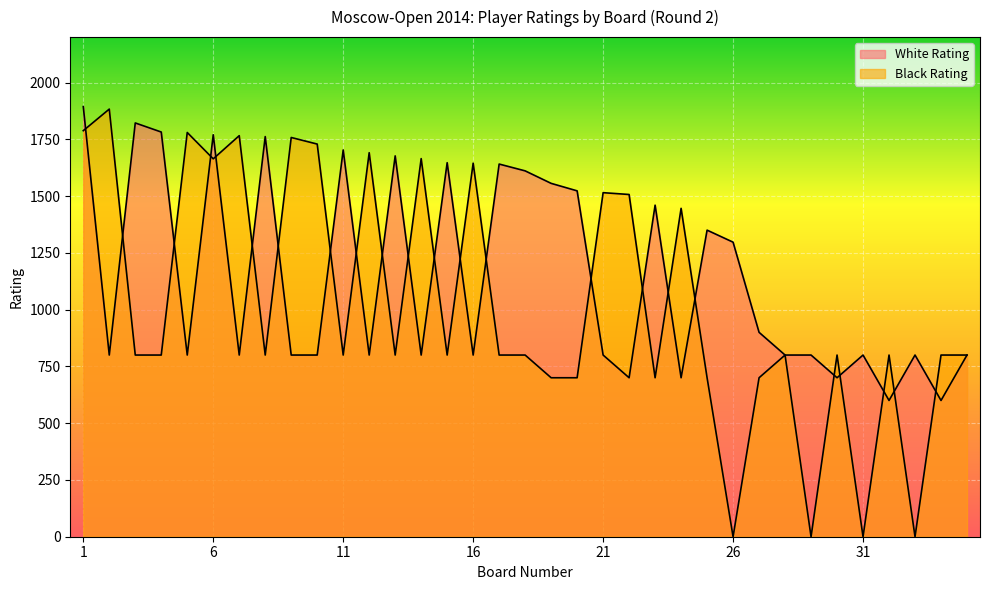

How many values in the Black Rating series are below 800?

9